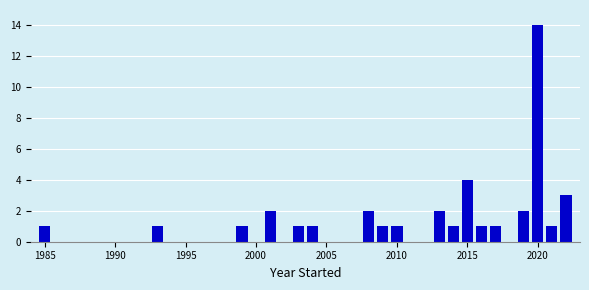

Around what value on the x-axis is the tallest bar? Give the approximate position of its centre, as read against the axis.

2020.0